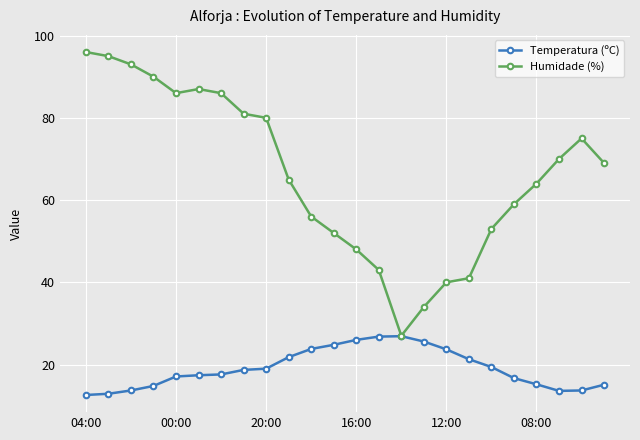

Which series has the largest range (max minus min)?

Humidade (%)